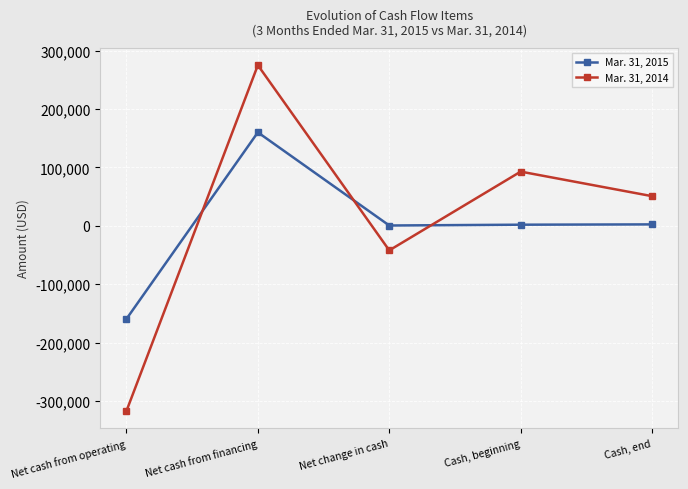

At how many categories does at least one series exceed 10119?

3